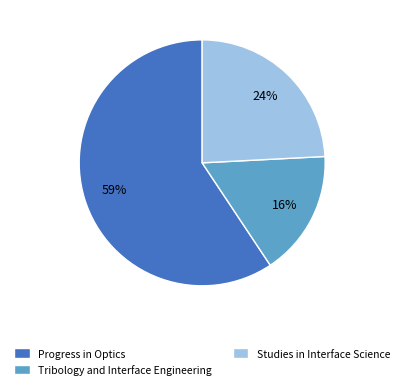

Is there any slice that represents more than half of the pie?

Yes